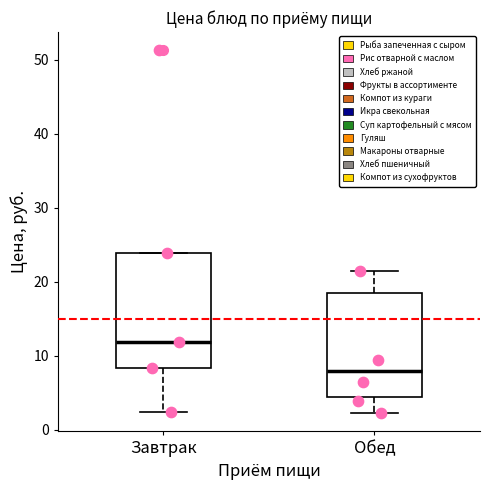

Where does the upper whisker of the box for Обед end on the y-axis? The values are not printed on the chart, so give them approximately, as read against the axis.

22